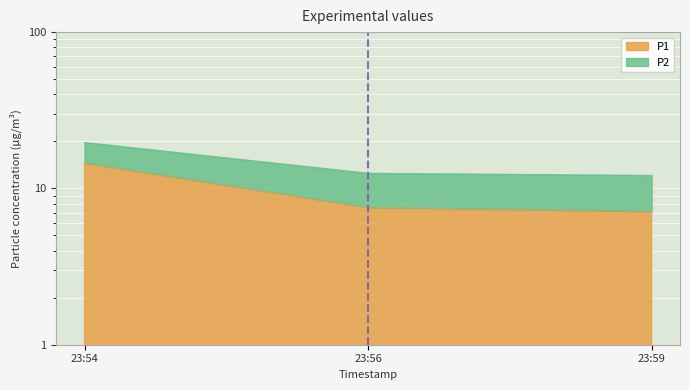

What is the minimum value shown in the chart?

7.1